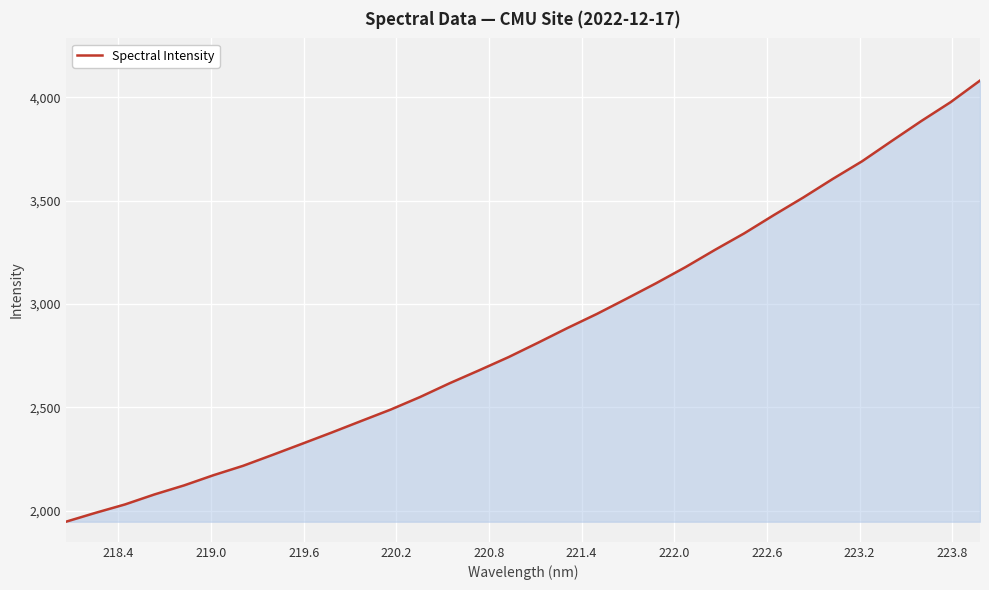

What is the minimum value shown in the chart?

1945.9